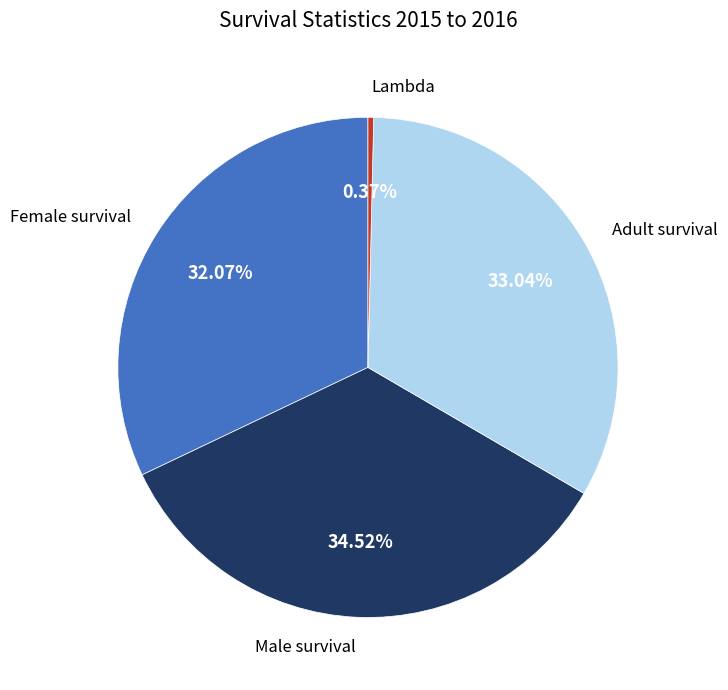

Does any single category account for the majority?

No